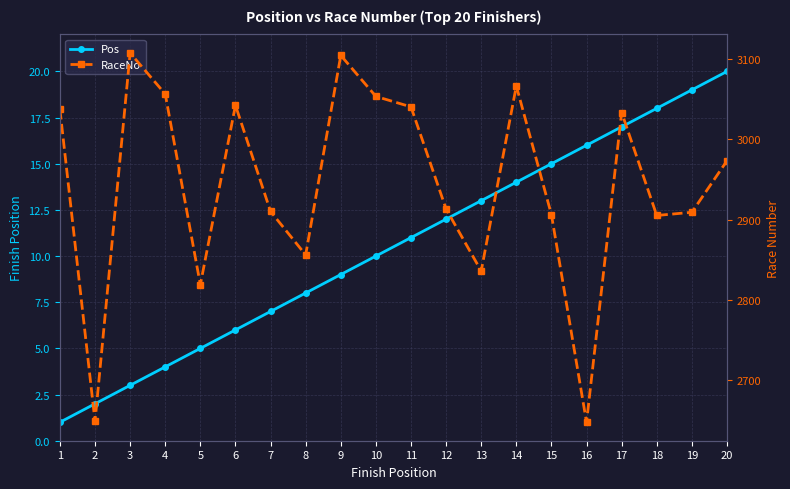

How many lines are shown in the chart?

2